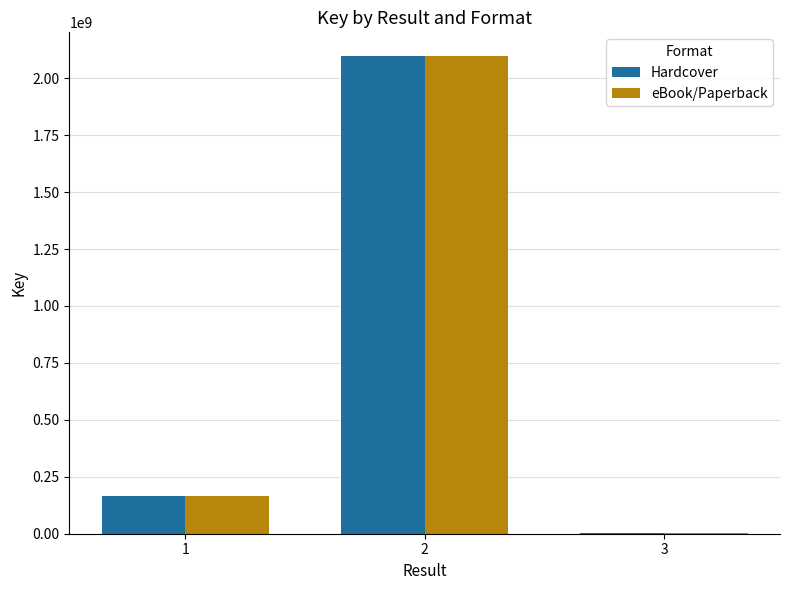

How many groups of bars are there?

3